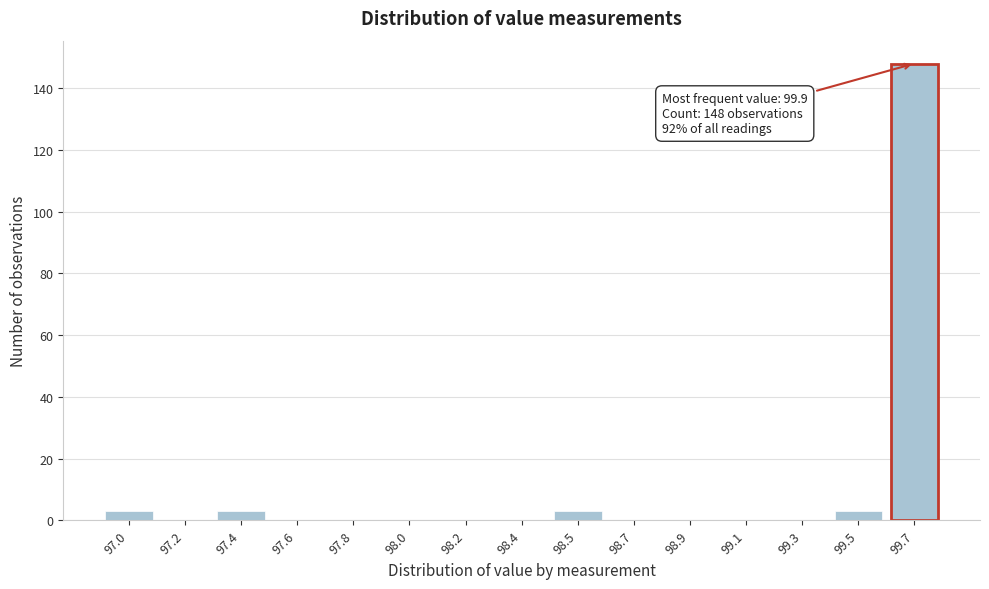

Reading left to right, what are all the values shown in this chart?

97.0=3	97.2=0	97.4=3	97.6=0	97.8=0	98.0=0	98.2=0	98.4=0	98.5=3	98.7=0	98.9=0	99.1=0	99.3=0	99.5=3	99.7=148